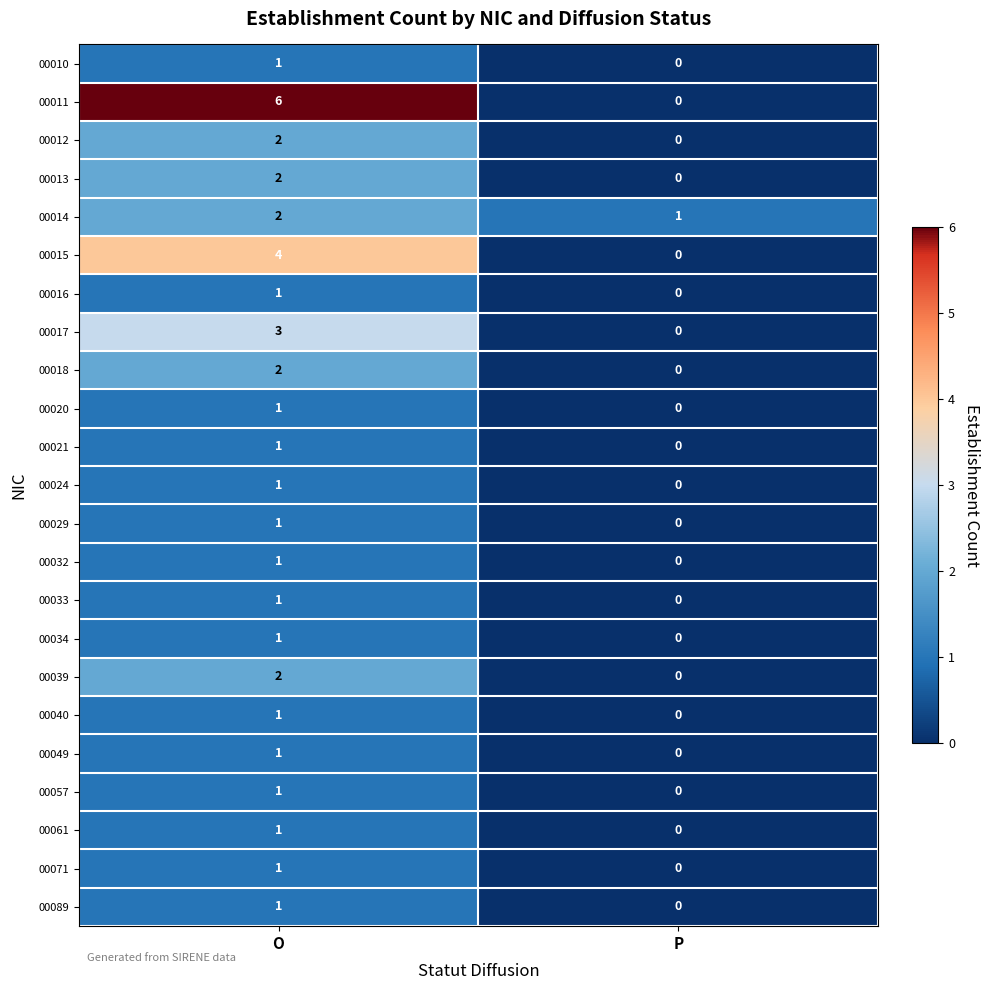

The 00089 series shows 0 at P. True or false?

True